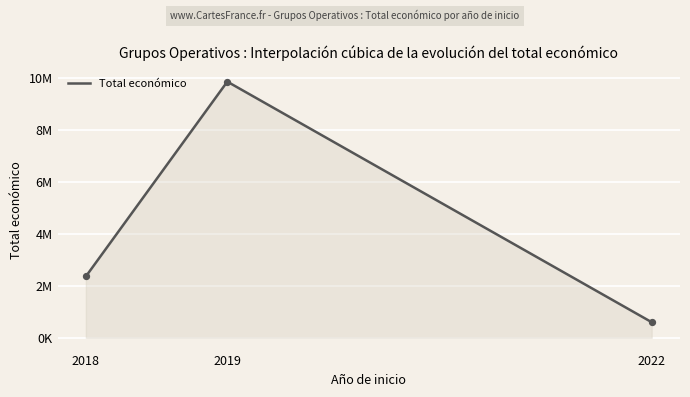

What is the ratio of the value at 2022 to the value at 2019?

0.1